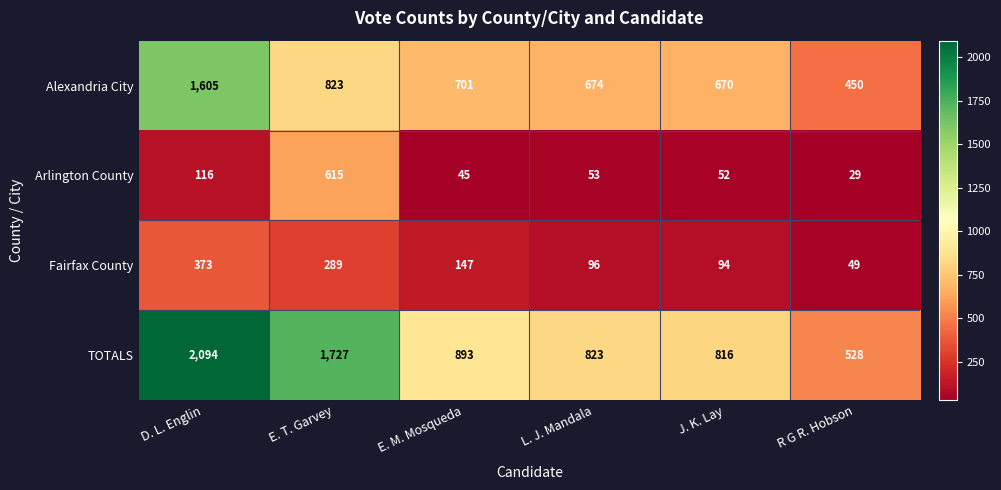

What is the difference between the second highest and minimum values in the Arlington County series?

87